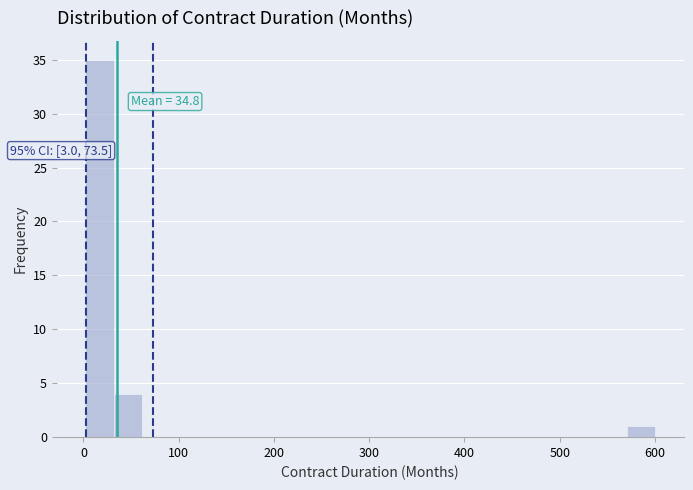

Around what value on the x-axis is the tallest bar? Give the approximate position of its centre, as read against the axis.

20